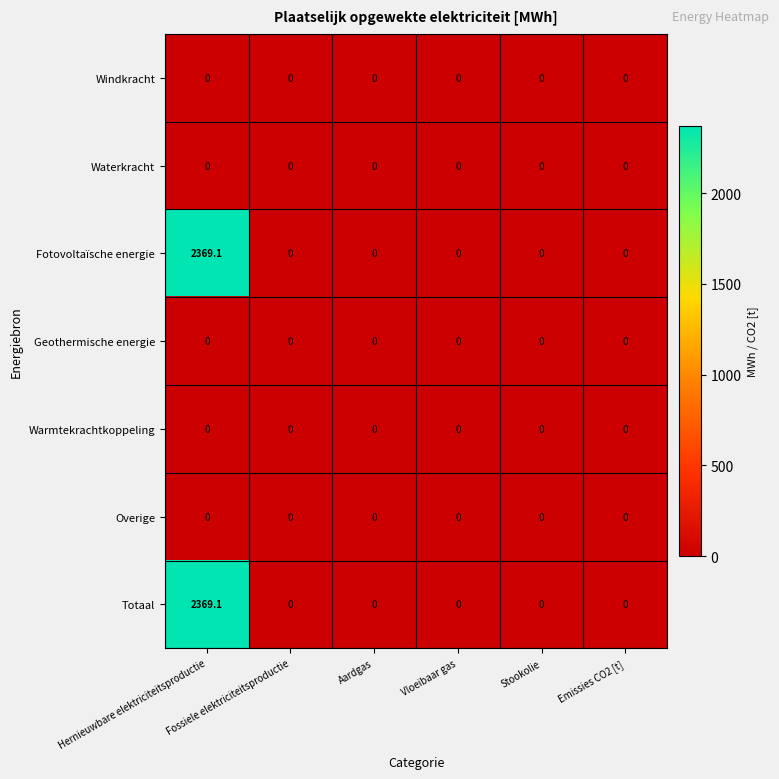

What is the difference between the maximum and minimum values in the Totaal series?

2369.1